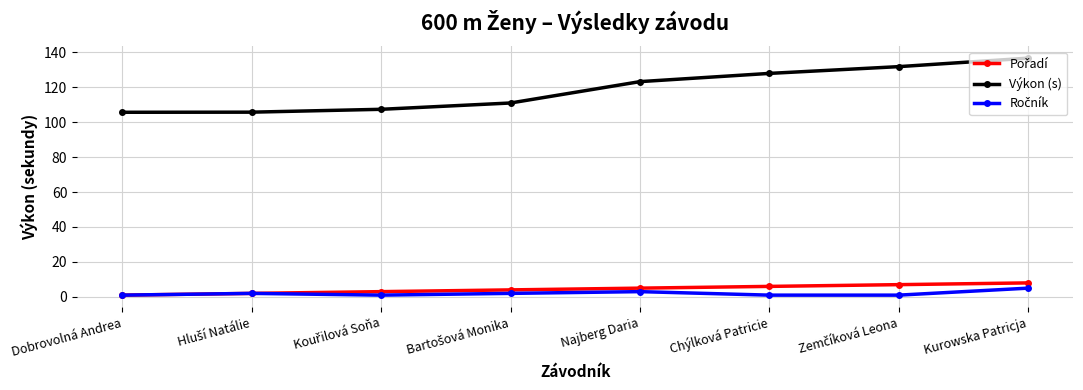

What is the lowest value of the Výkon (s) series?

105.6